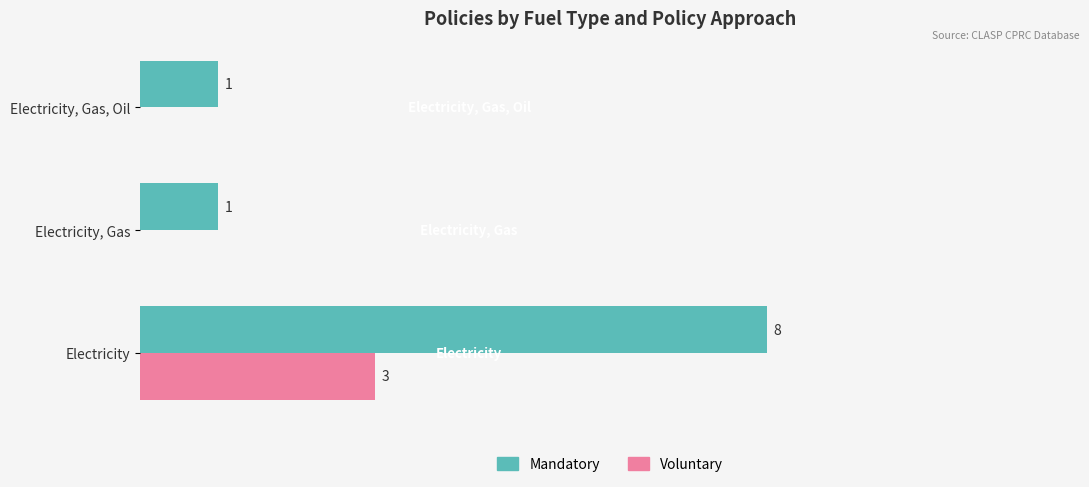

Which category has the highest value in the Voluntary series?

Electricity